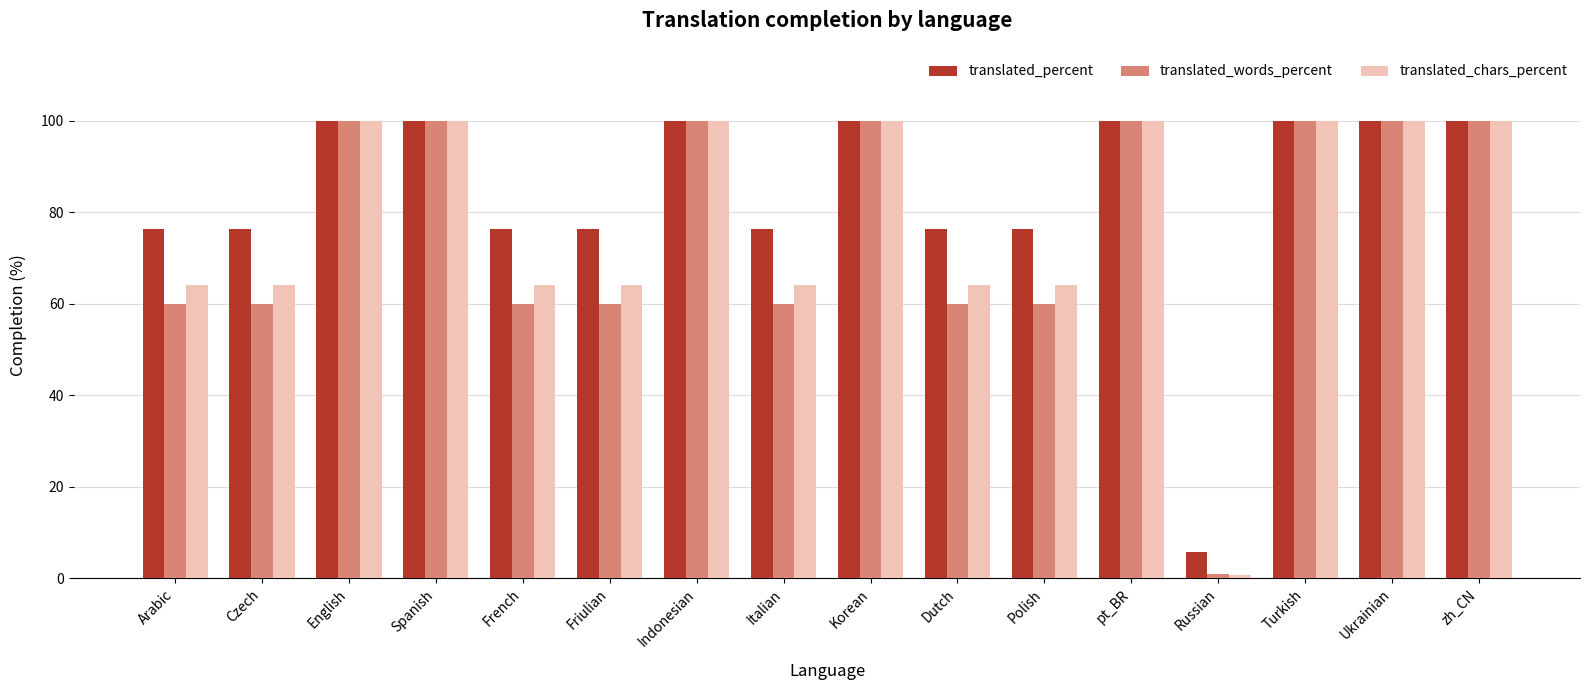

What is the value of the translated_words_percent bar at the 3rd from the left?

100.0